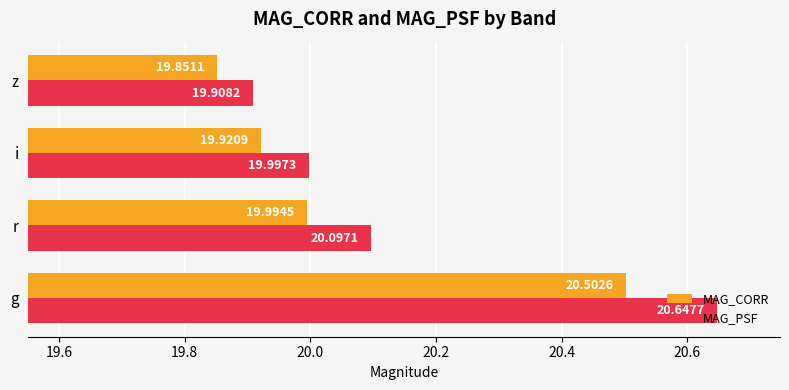

List the labels in order of MAG_CORR value, largest first.

g, r, i, z